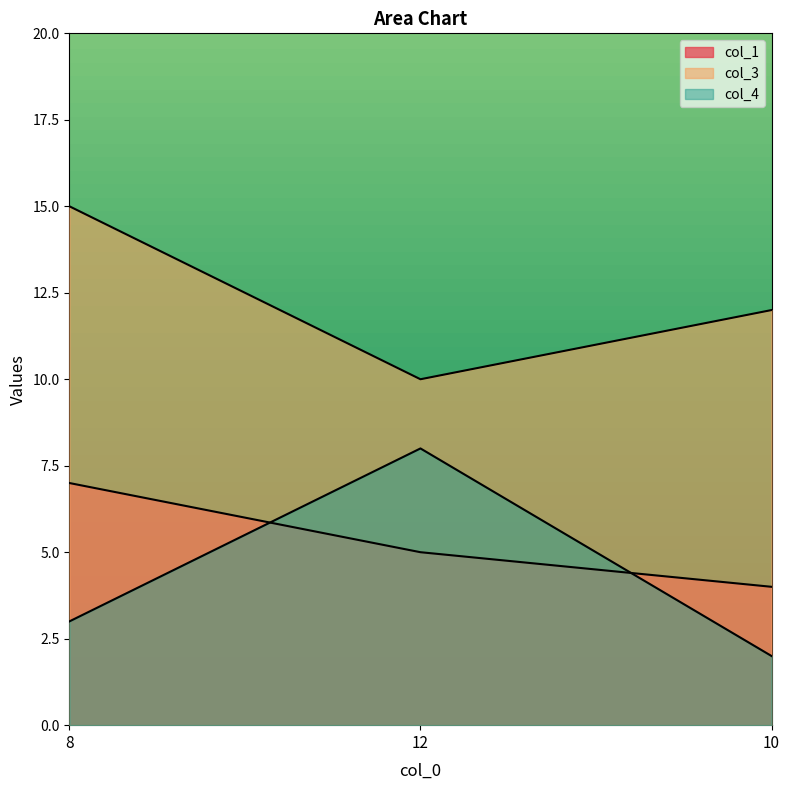

What is the difference between the col_3 values at 10 and 8?

3